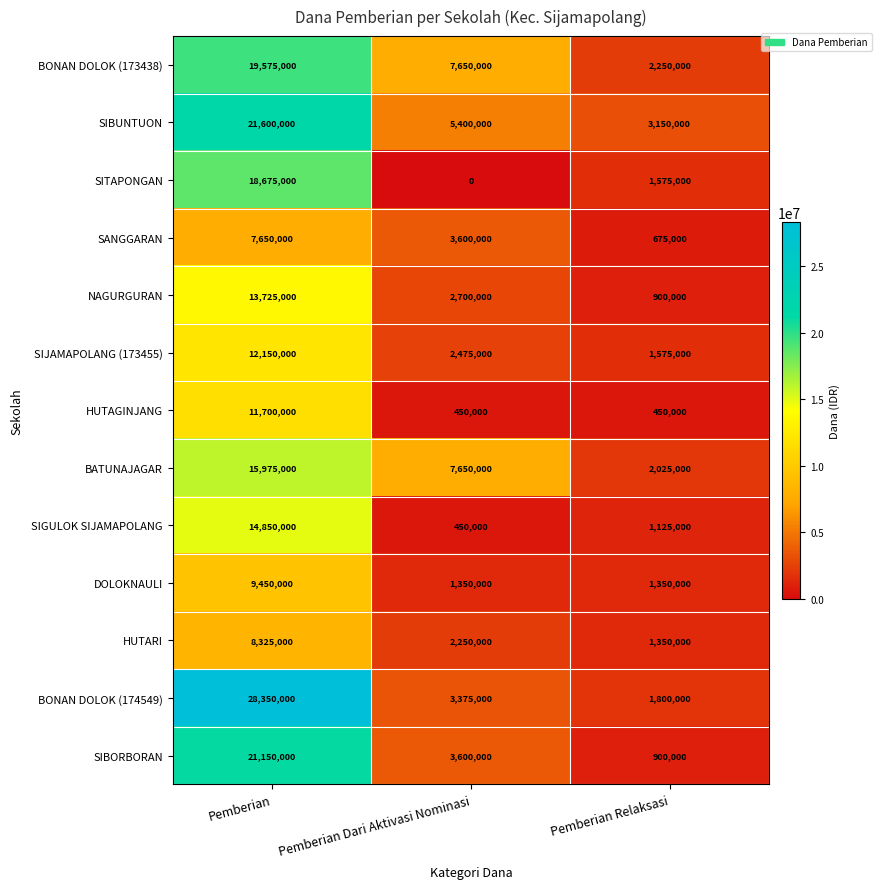

Where does the BONAN DOLOK (173438) series first go above 7650000?

Pemberian